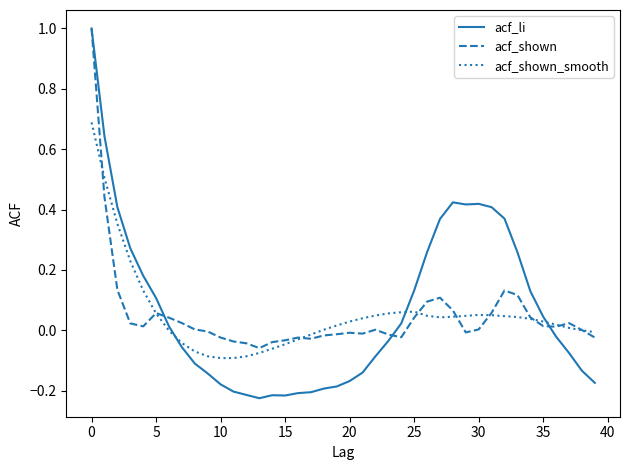

What is the maximum value for acf_shown?

1.0